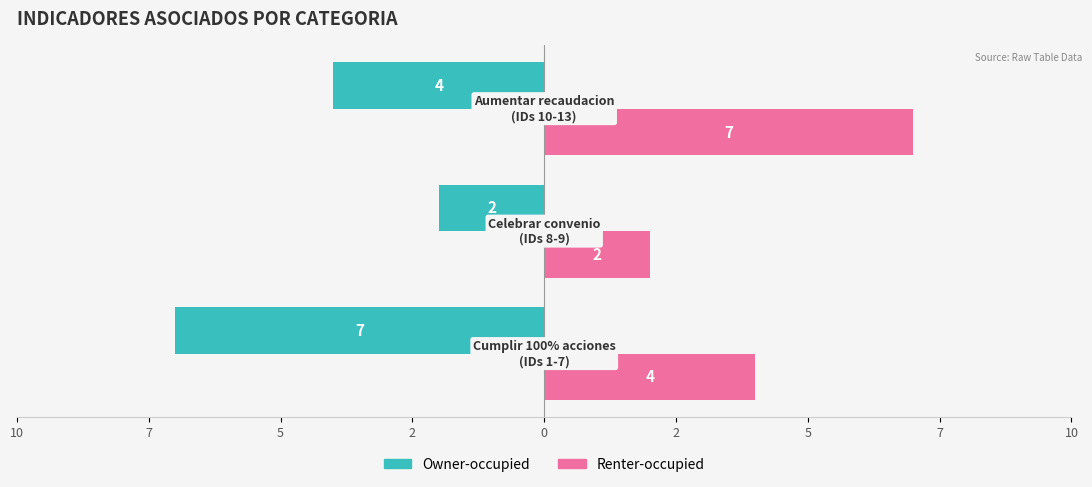

What are all the series names shown in the legend?

Owner-occupied, Renter-occupied